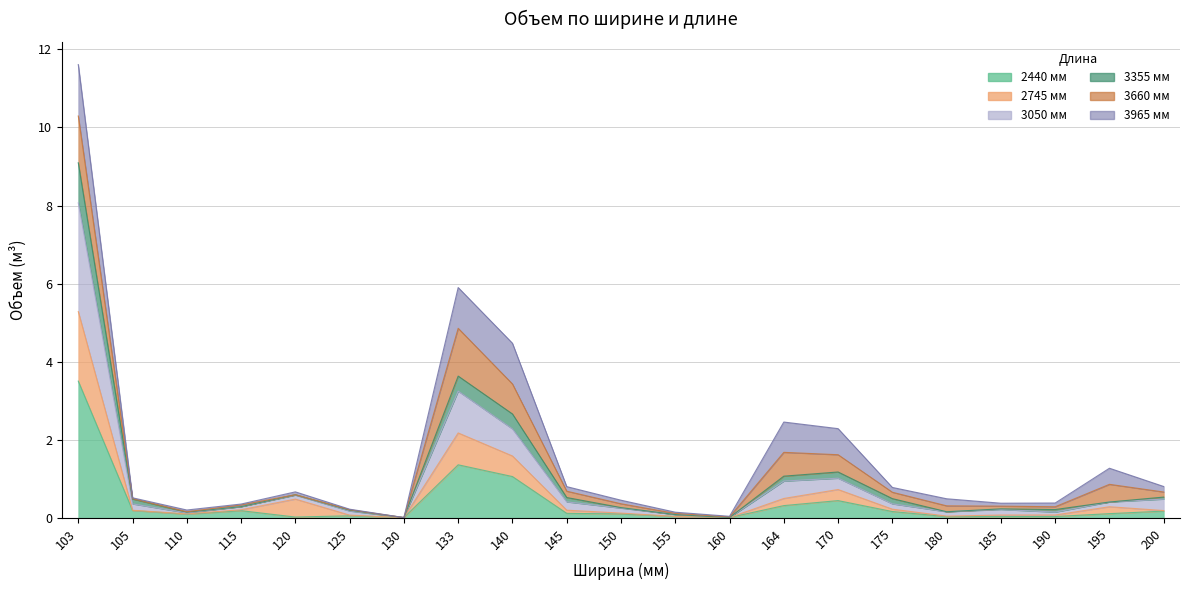

Rank the categories by 3355 мм value from lowest to highest.

130, 160, 155, 110, 180, 125, 190, 185, 150, 115, 195, 105, 175, 145, 200, 120, 164, 170, 140, 133, 103